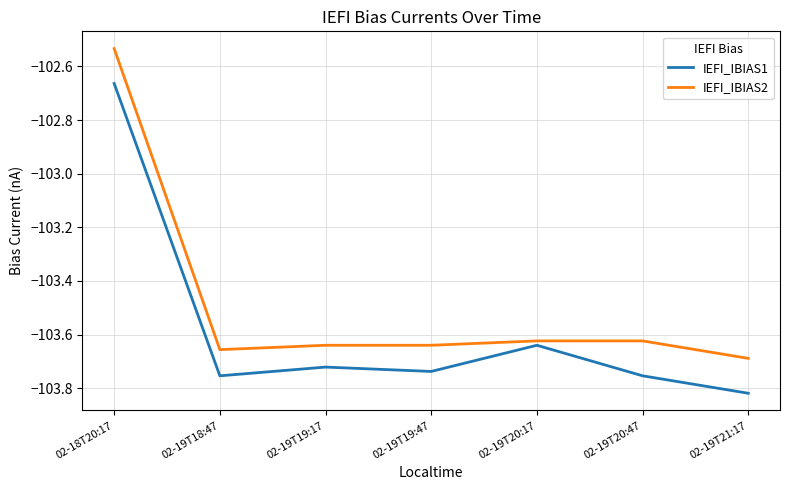

What is the difference between the maximum and second lowest values in the IEFI_IBIAS2 series?

1.1